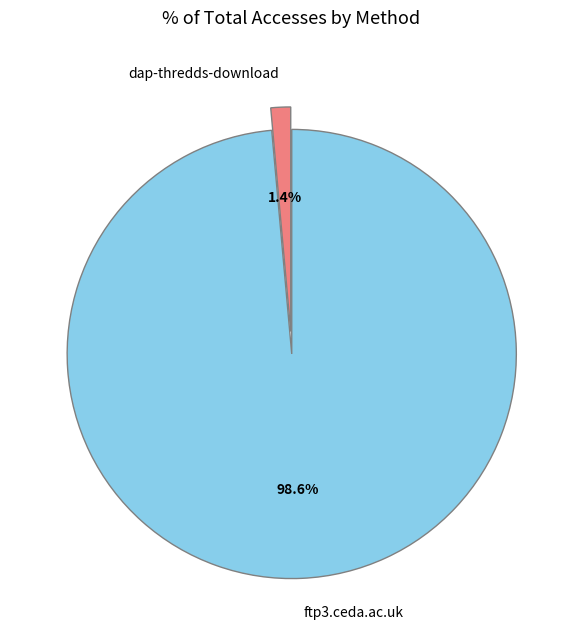

Count the number of slices in the pie.

2